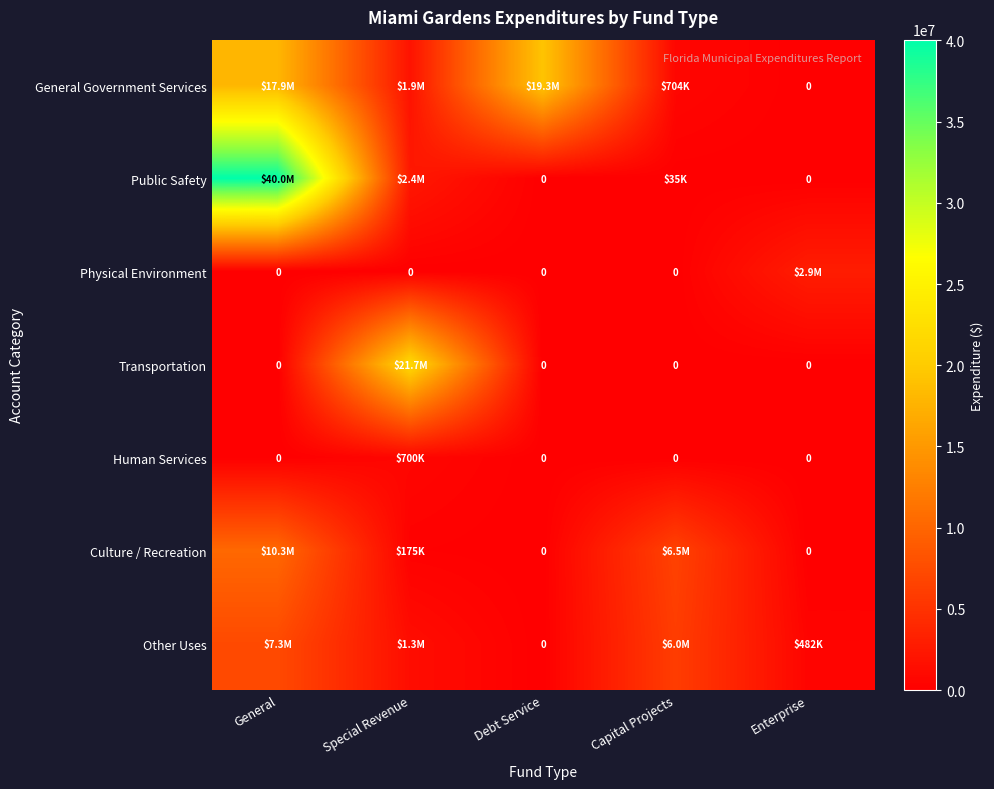

At how many categories does at least one series exceed 23332763?

1